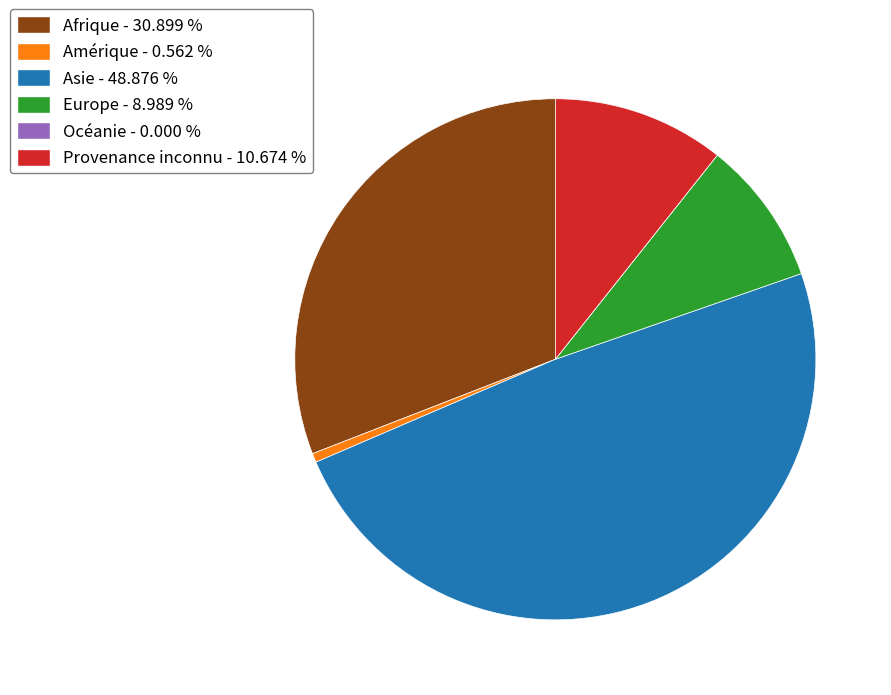

Which has a higher value, Afrique - 30.899 % or Provenance inconnu - 10.674 %?

Afrique - 30.899 %